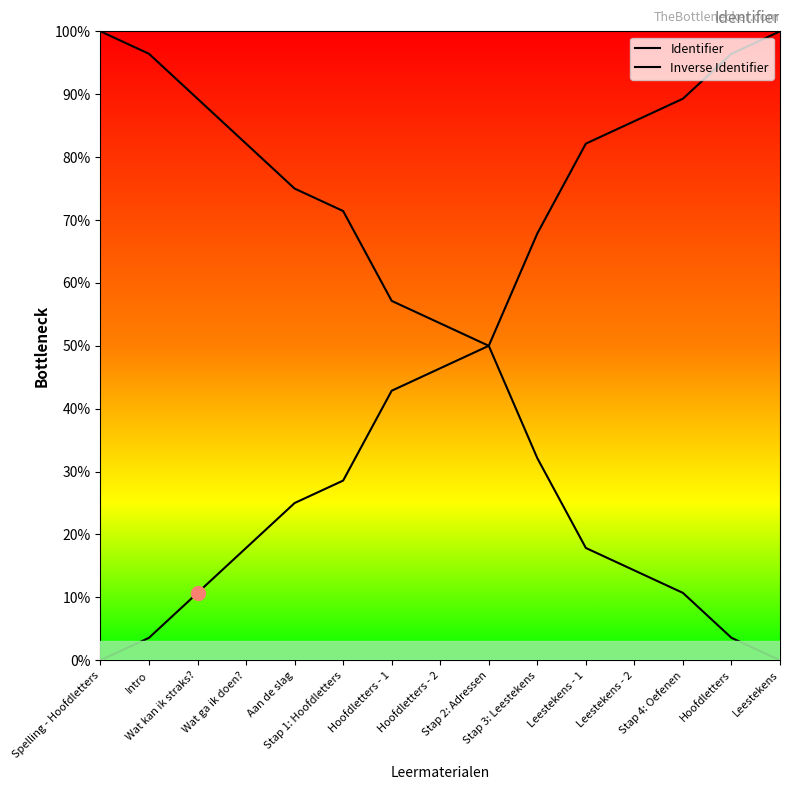

The value of Identifier at Stap 2: Adressen is 50.0. True or false?

True